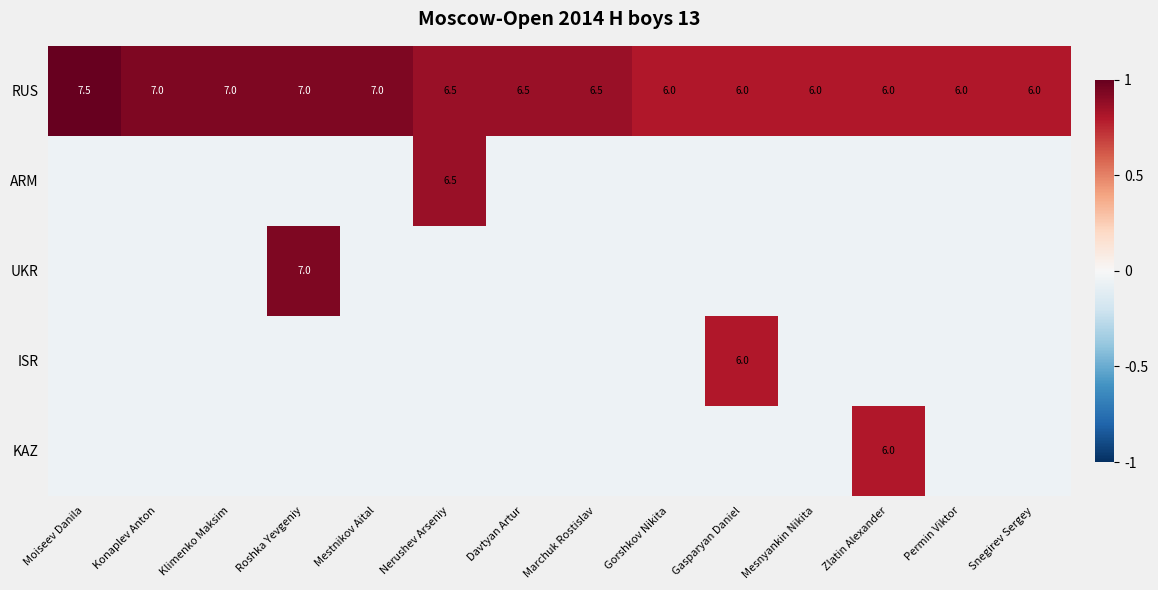

At which label does RUS reach its minimum?

Gorshkov Nikita